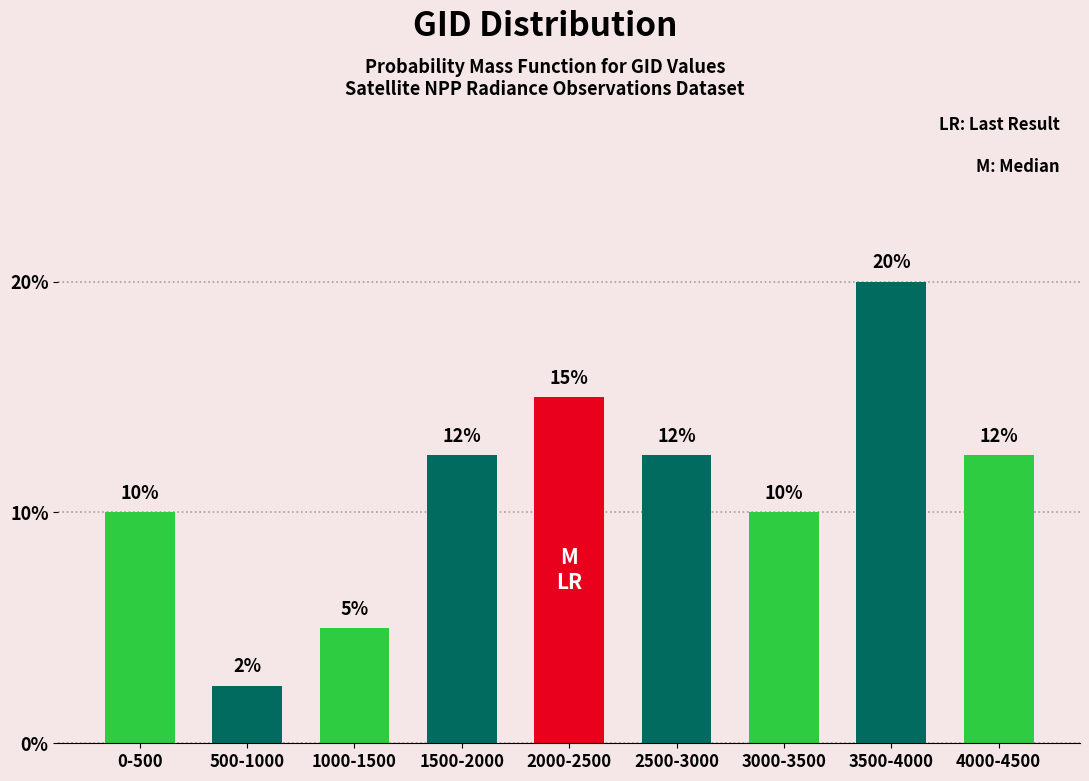

Read the value at 4000-4500.

12.5